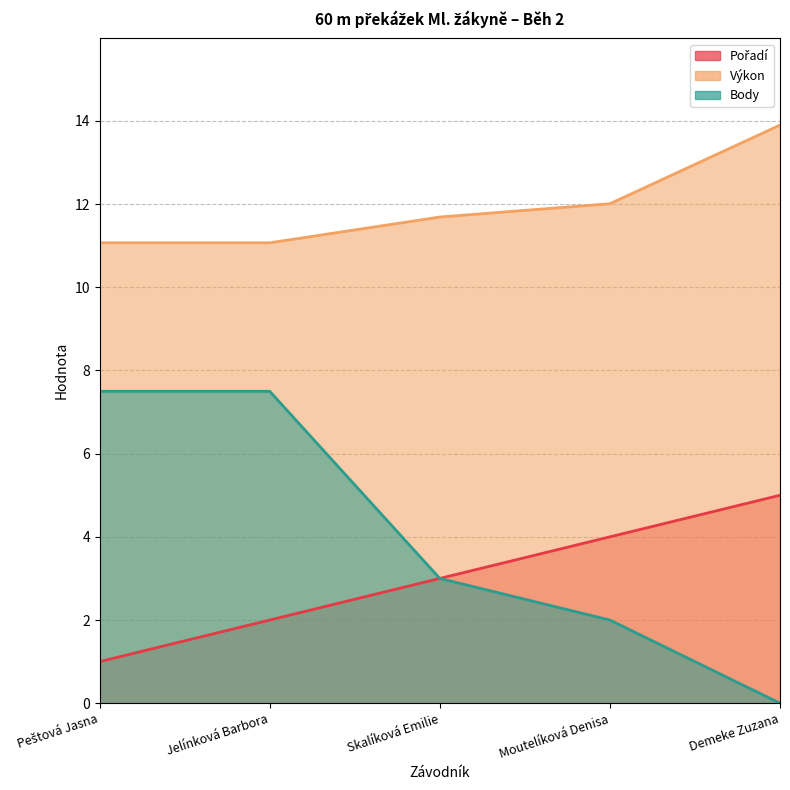

Reading left to right, transcribe all the data shown in this chart.

Pořadí: Peštová Jasna=1.0	Jelínková Barbora=2.0	Skalíková Emilie=3.0	Moutelíková Denisa=4.0	Demeke Zuzana=5.0
Výkon: Peštová Jasna=11.1	Jelínková Barbora=11.1	Skalíková Emilie=11.7	Moutelíková Denisa=12.0	Demeke Zuzana=13.9
Body: Peštová Jasna=7.5	Jelínková Barbora=7.5	Skalíková Emilie=3.0	Moutelíková Denisa=2.0	Demeke Zuzana=0.0